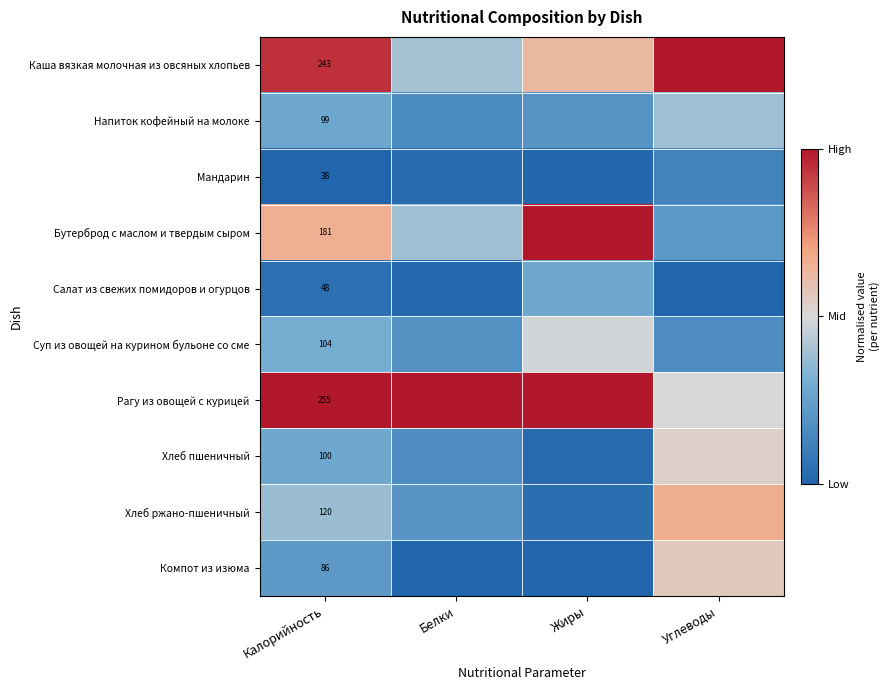

Between Калорийность and Углеводы, which series saw the biggest shift?

Рагу из овощей с курицей